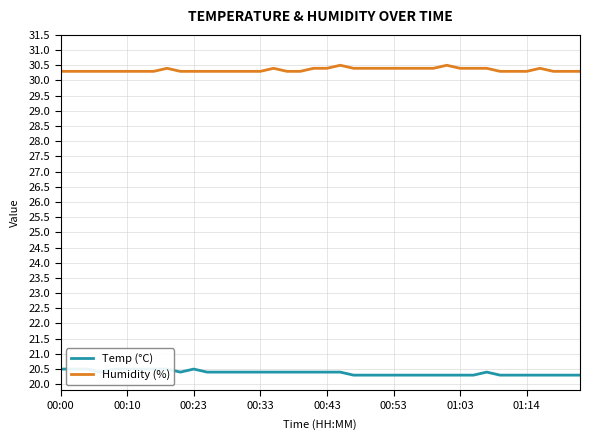

What is the value of the Temp (°C) point at the 13th from the left?

20.4